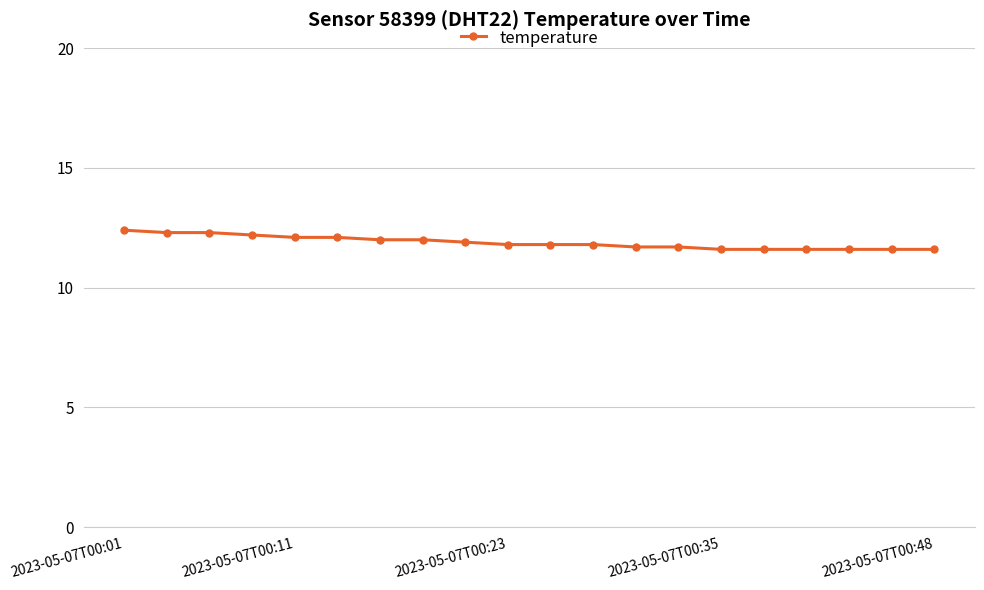

What is the maximum value shown in the chart?

12.4